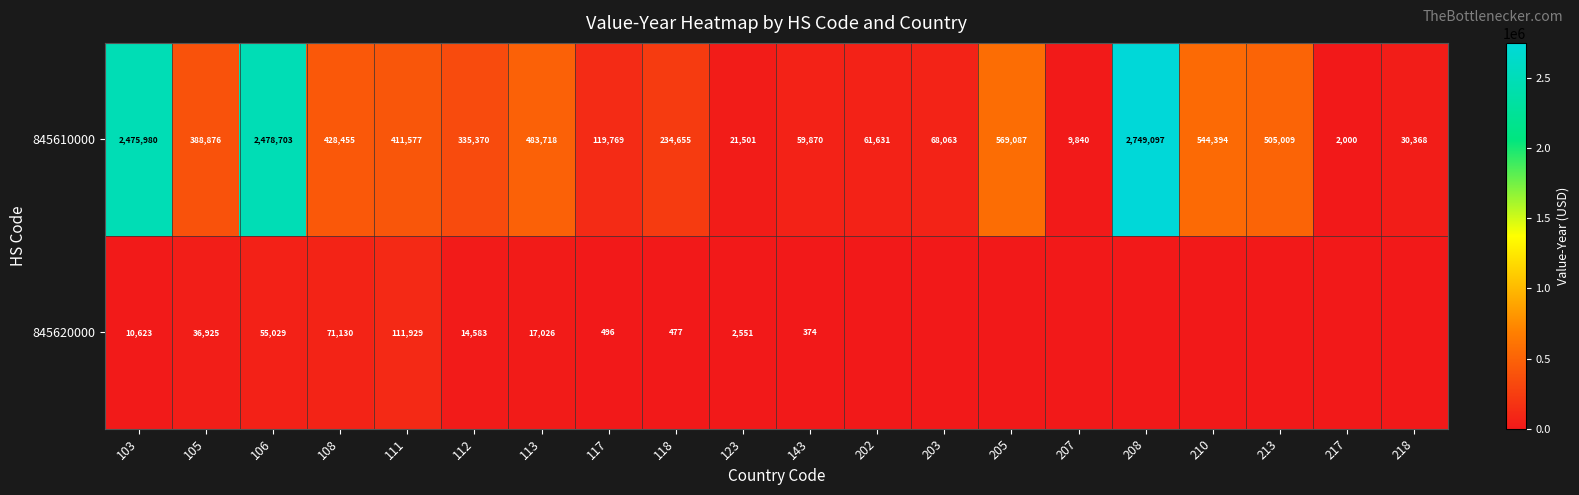

True or false: 845610000 has a value of 30368 at 218.

True